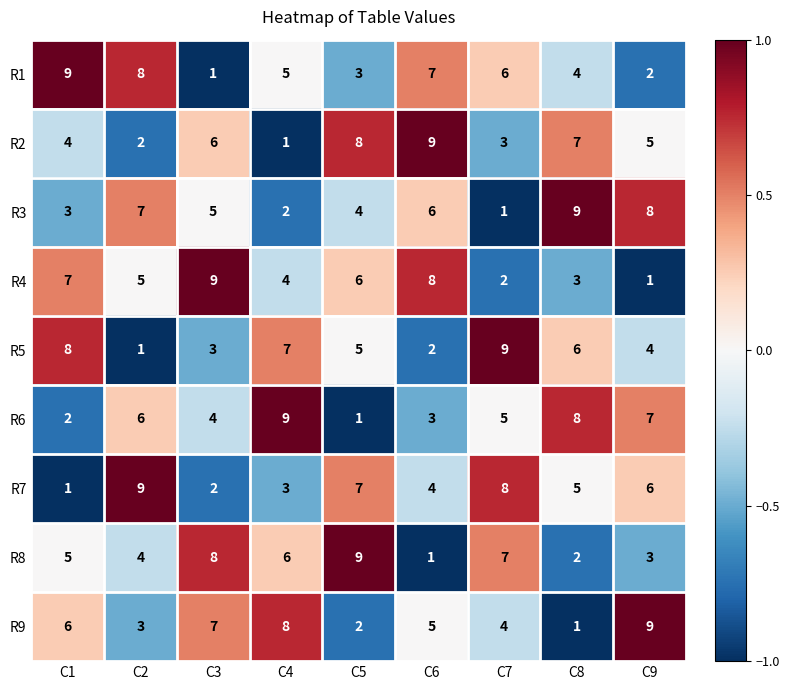

What is the average value of the R4 series?

5